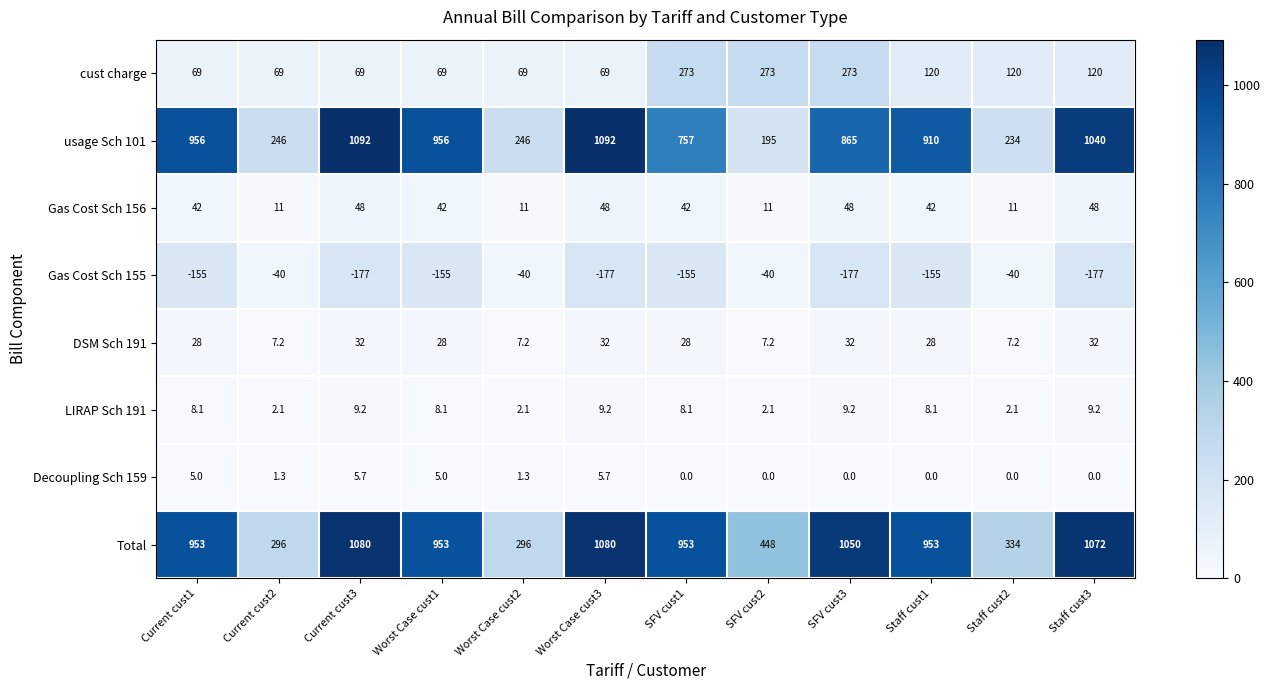

What is the sum of the usage Sch 101 values at Staff cust1 and Current cust3?

2002.0